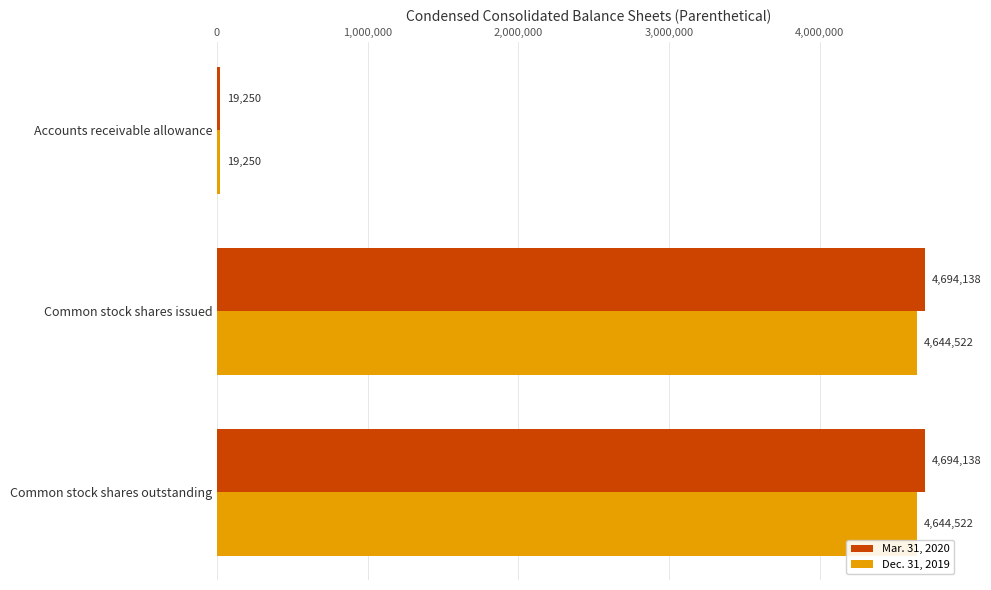

At Common stock shares outstanding, list the series in order from smallest to largest.

Dec. 31, 2019, Mar. 31, 2020